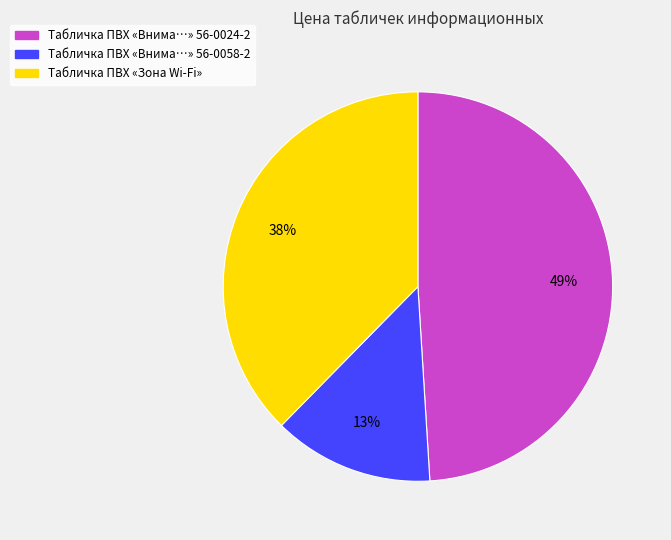

How many slices are in this pie chart?

3